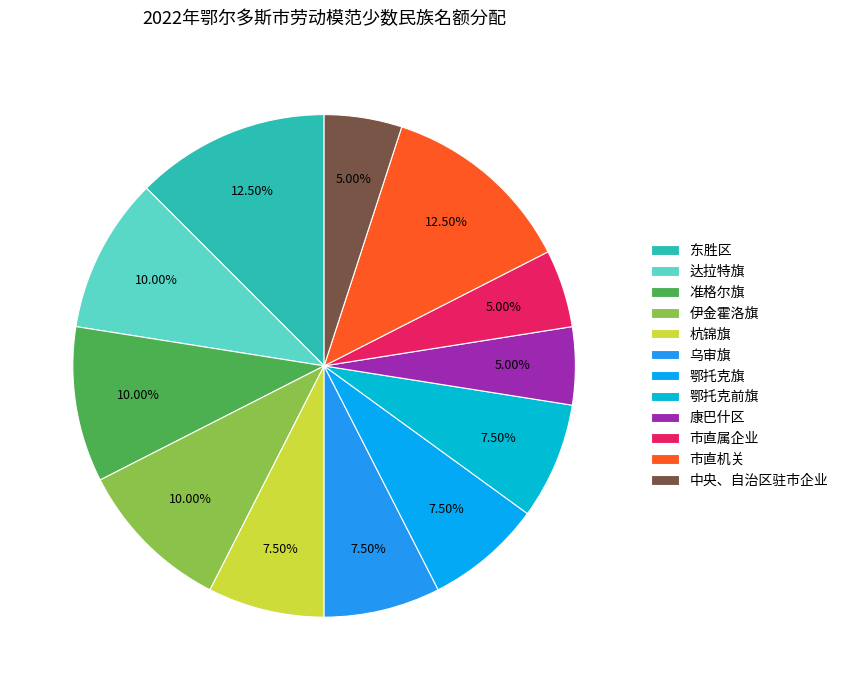

Which category has the smallest portion of the pie?

康巴什区